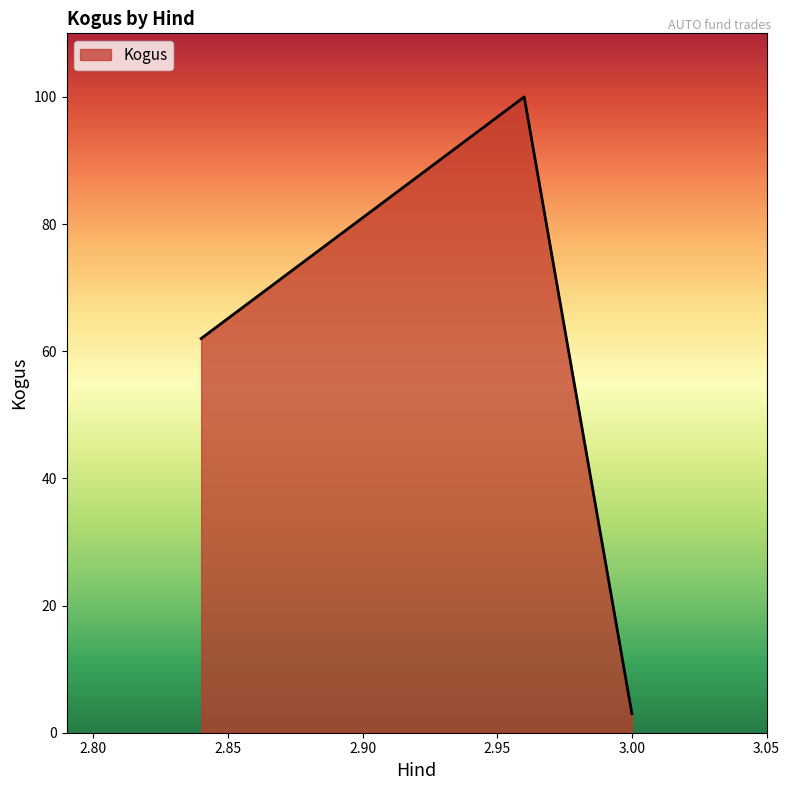

What is the maximum value shown in the chart?

100